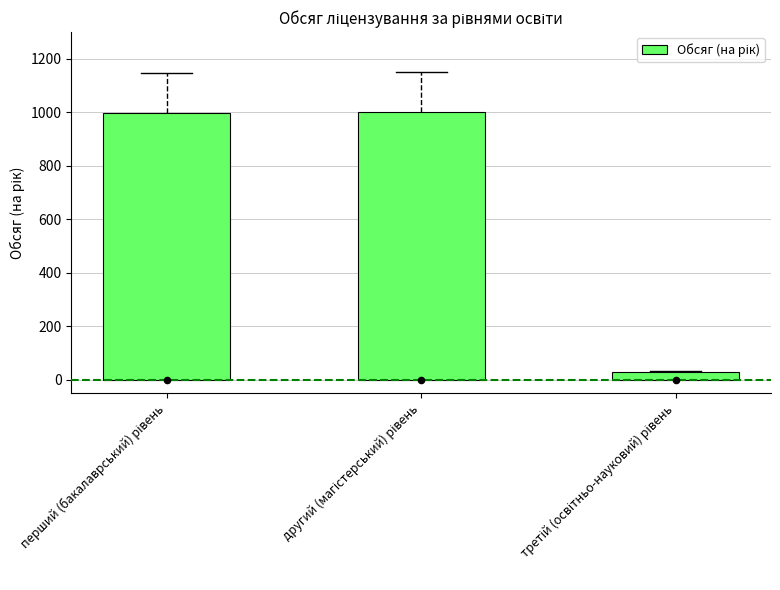

What is the change in value from перший (бакалаврський) рівень to третій (освітньо-науковий) рівень?

-966